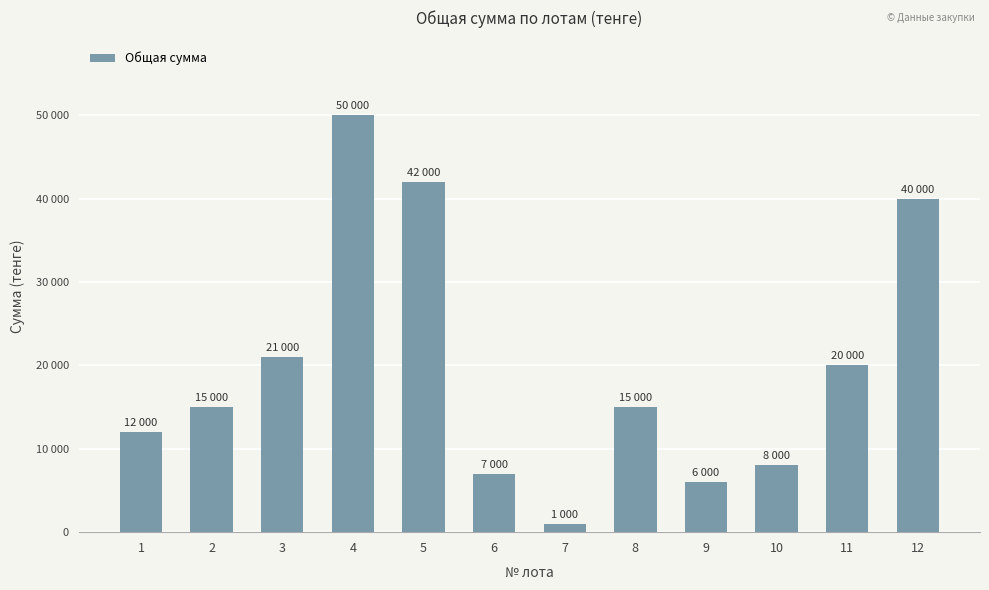

True or false: the data shows 20000 at 11.

True